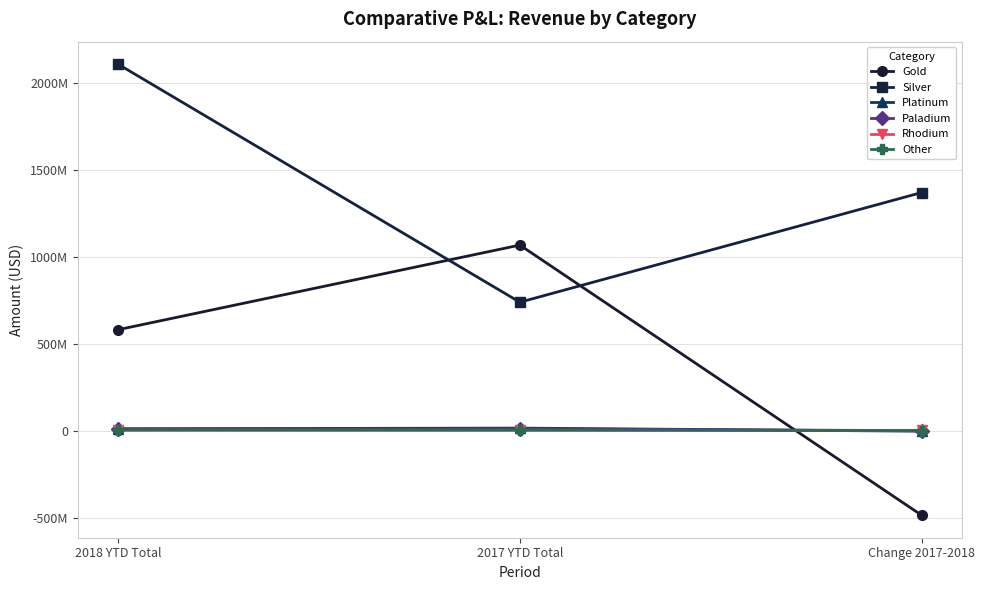

What is the spread (max minus min) of values at 2018 YTD Total?

2103913163.9